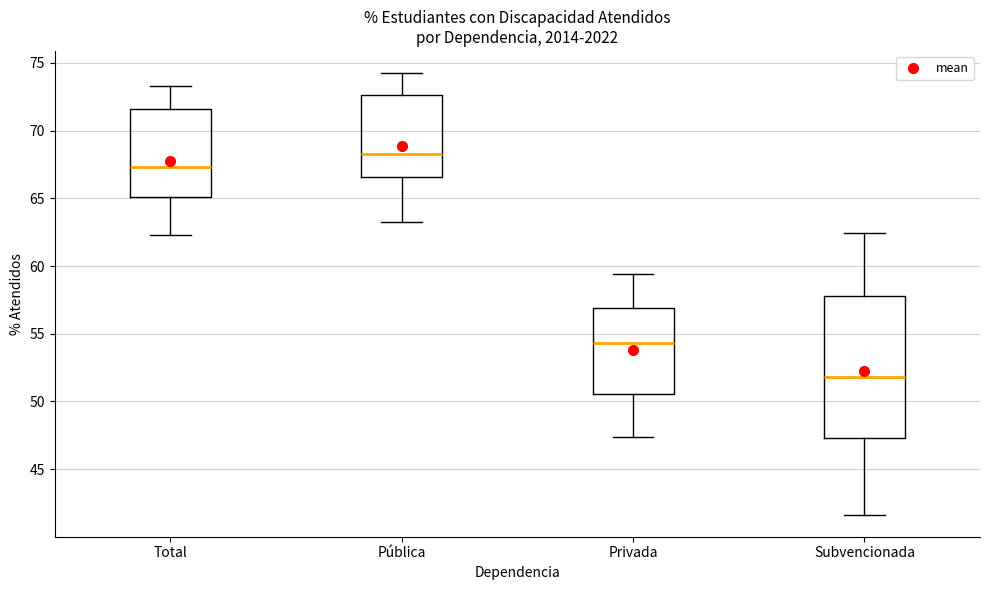

Reading left to right, transcribe this box plot: for each box, give where its median line is, the range the box spans, and where its two whiskers end, as read against the y-axis. The values are not printed on the chart, so give them approximately, as read against the axis.

Total: median 67.5, box 65.0 to 71.5, whiskers 62.5 to 73.5
Pública: median 68.5, box 66.5 to 72.5, whiskers 63.5 to 74.0
Privada: median 54.5, box 50.5 to 57.0, whiskers 47.5 to 59.5
Subvencionada: median 52.0, box 47.5 to 58.0, whiskers 41.5 to 62.5